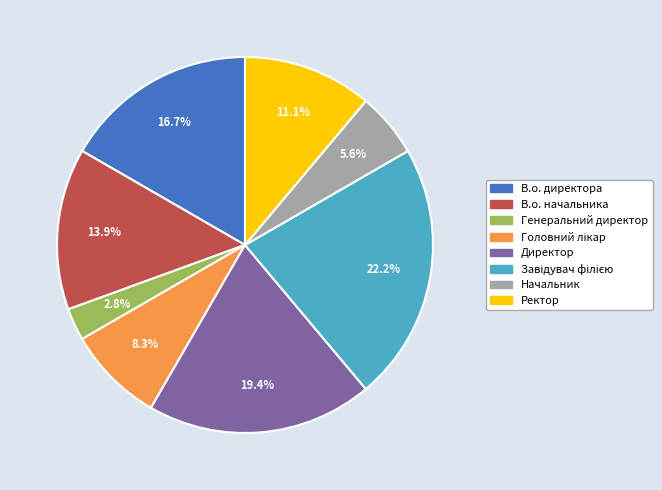

To the nearest percent, what is the average slice percentage?

12%